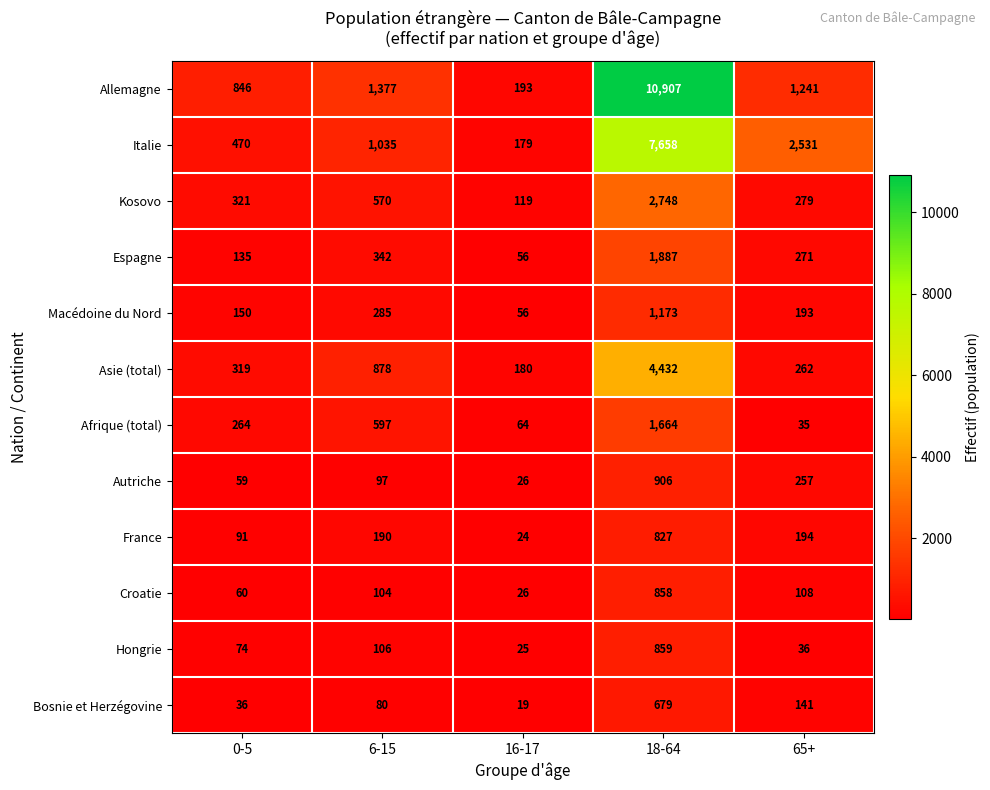

List the series in order of their peak value, highest first.

Allemagne, Italie, Asie (total), Kosovo, Espagne, Afrique (total), Macédoine du Nord, Autriche, Hongrie, Croatie, France, Bosnie et Herzégovine